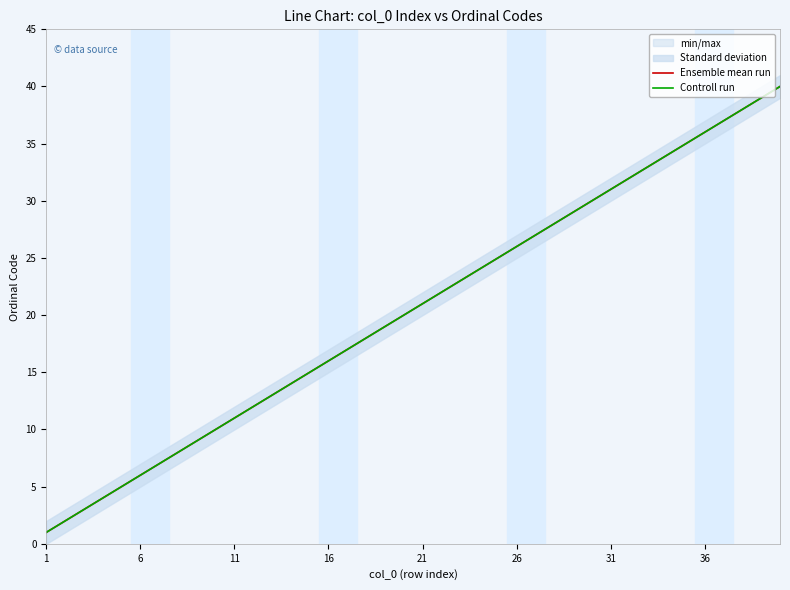

True or false: Ensemble mean run and Controll run cross at least once.

False